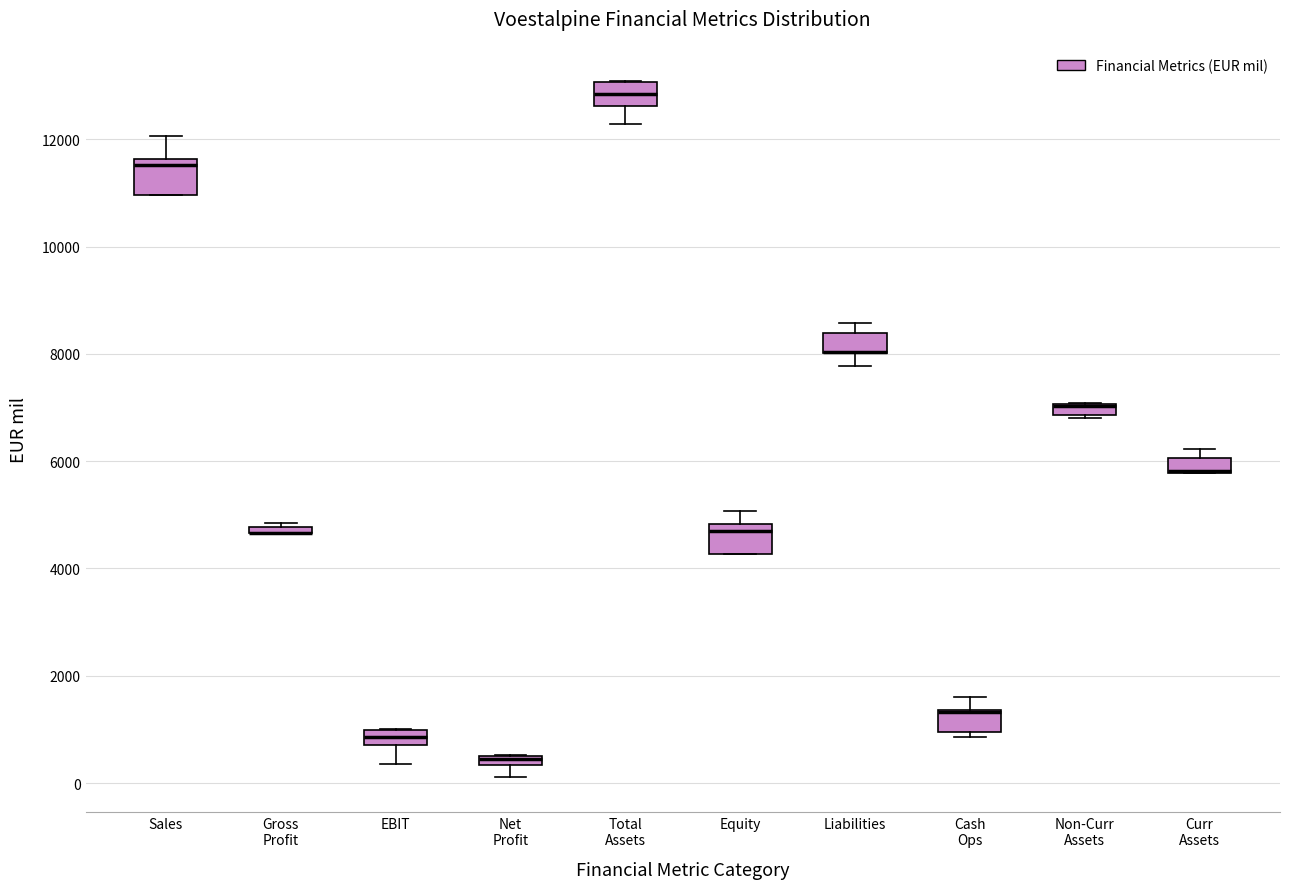

Where is the lower edge of the box for Gross Profit on the y-axis? The values are not printed on the chart, so give them approximately, as read against the axis.

4600